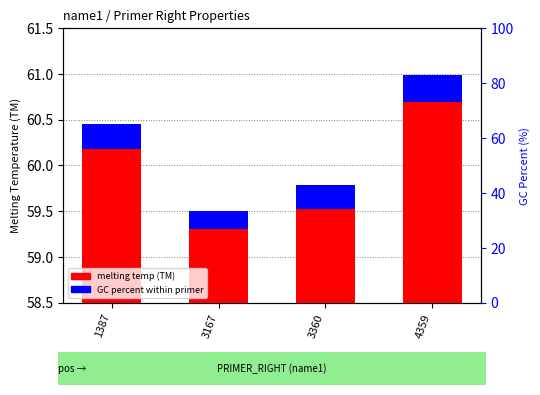

What is the greatest value displayed?

60.7